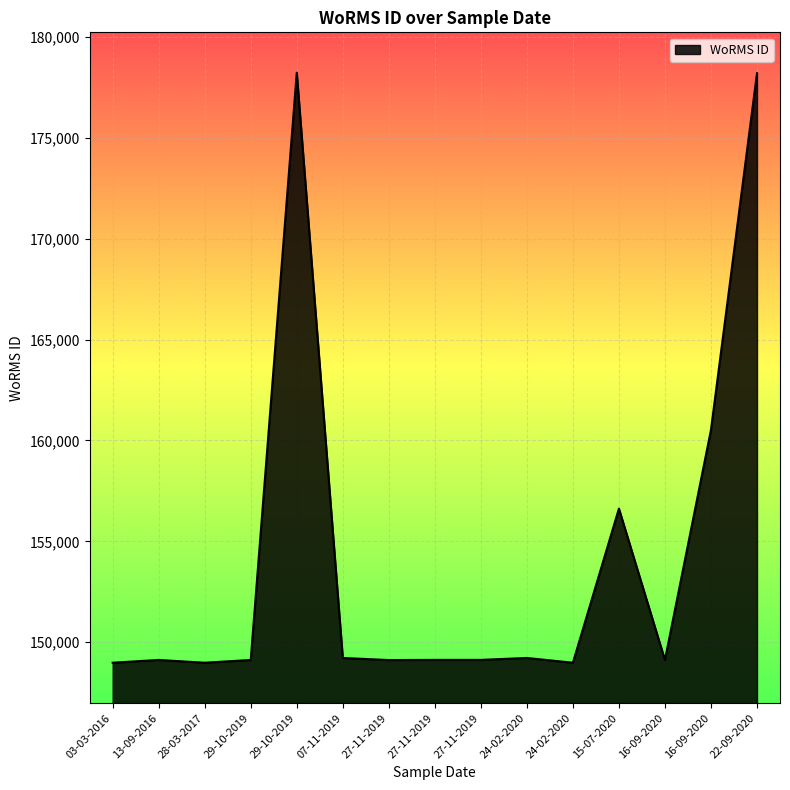

What is the change in value from 29-10-2019 to 16-09-2020?

+11401